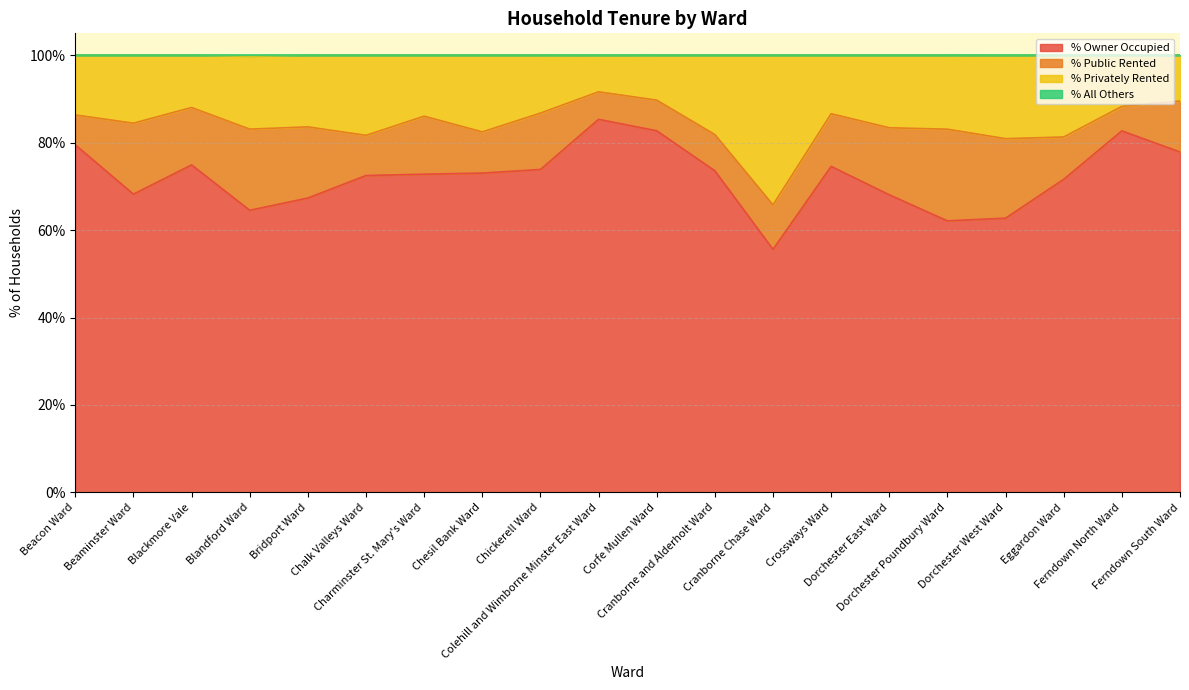

What position from the left is Beacon Ward?

1